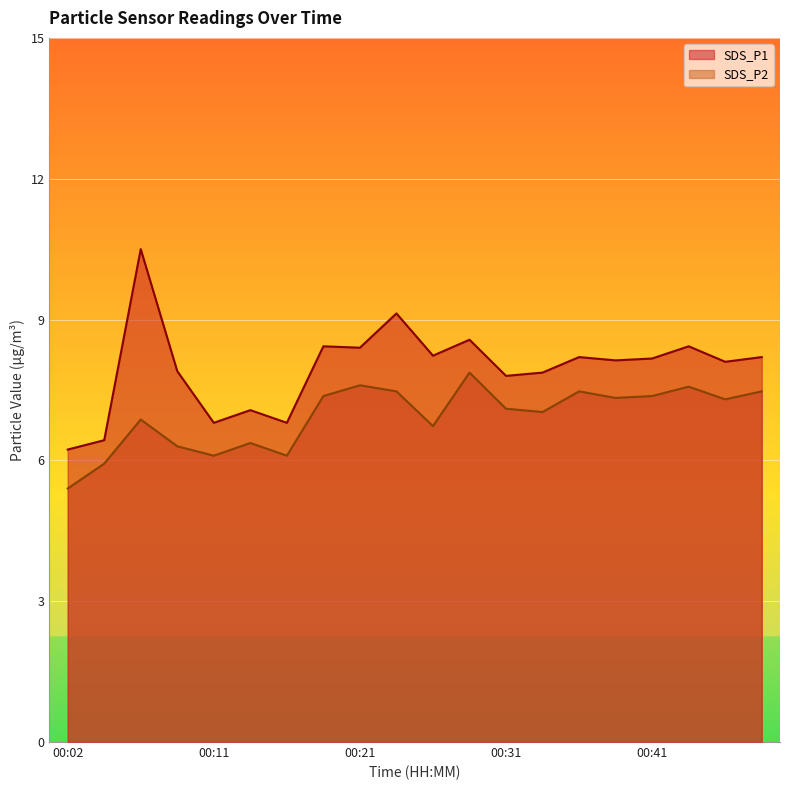

What is the difference between the SDS_P1 values at 00:02 and 00:21?

2.2